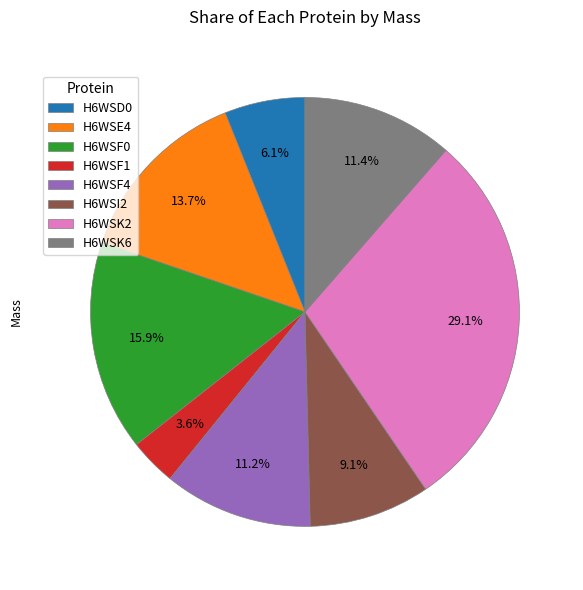

To the nearest percent, what is the combined percentage of H6WSK2 and H6WSD0?

35%